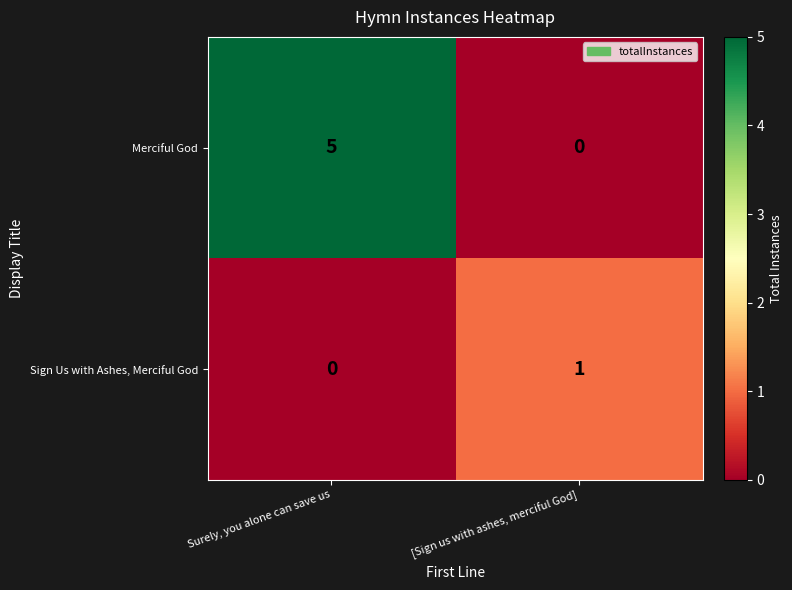

Which category has the highest value across all series?

Surely, you alone can save us